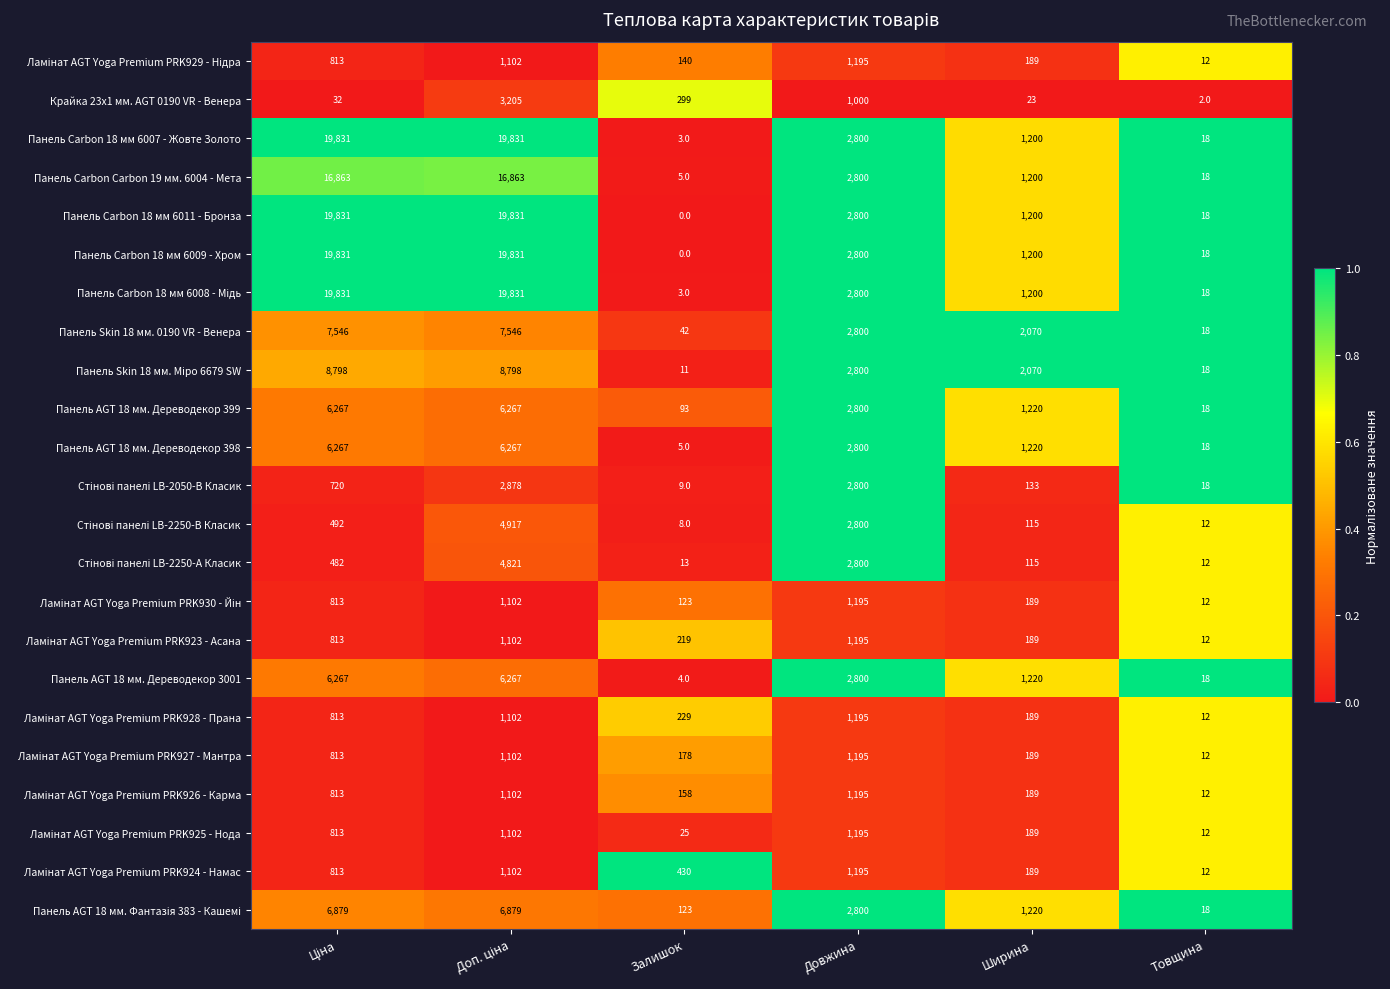

What is the approximate value of Панель Carbon 18 мм 6007 - Жовте Золото at Довжина, to the nearest 100?

2800